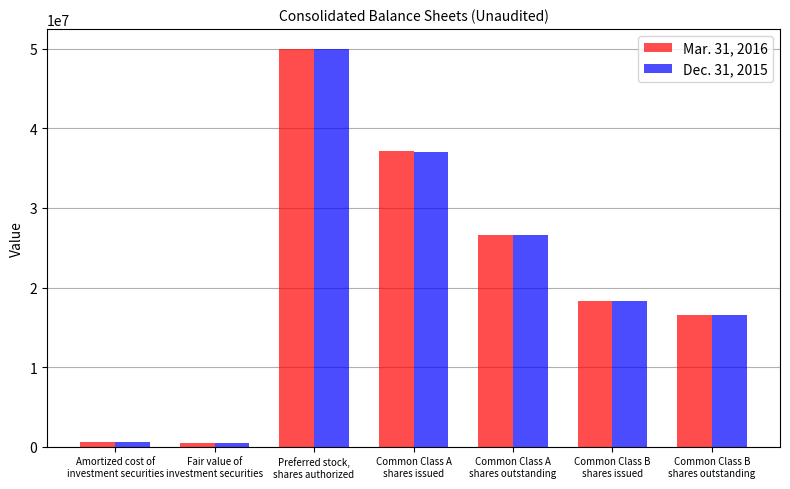

What is the difference between the second highest and second lowest values in the Dec. 31, 2015 series?

36371545